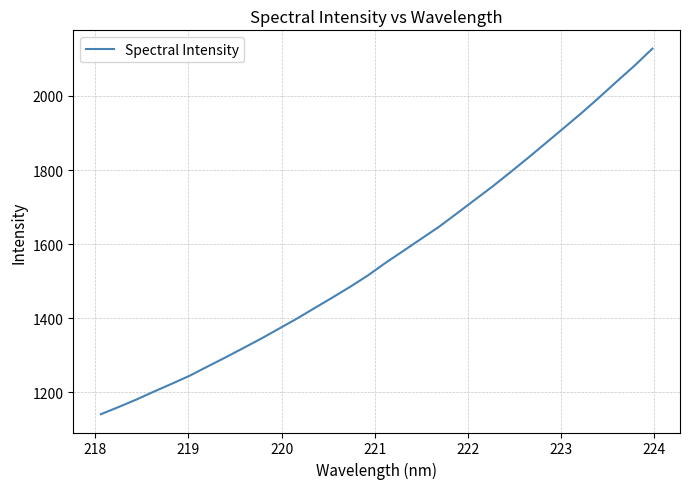

What is the greatest value displayed?

2128.0